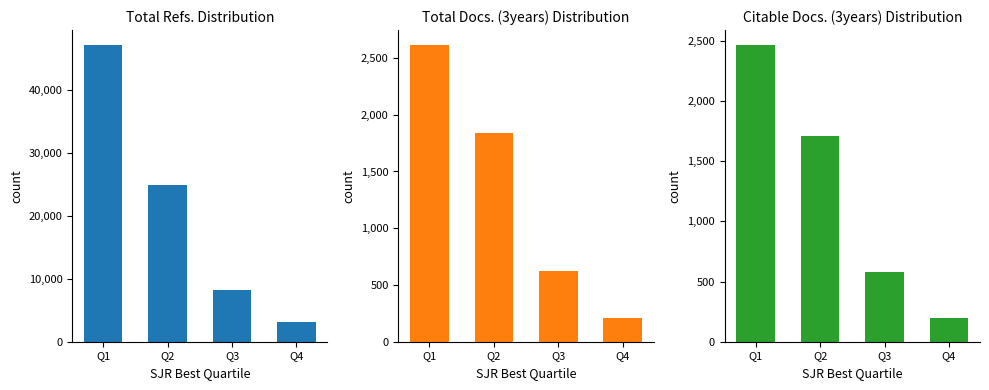

What is the maximum value for Citable Docs. (3years)?

2467